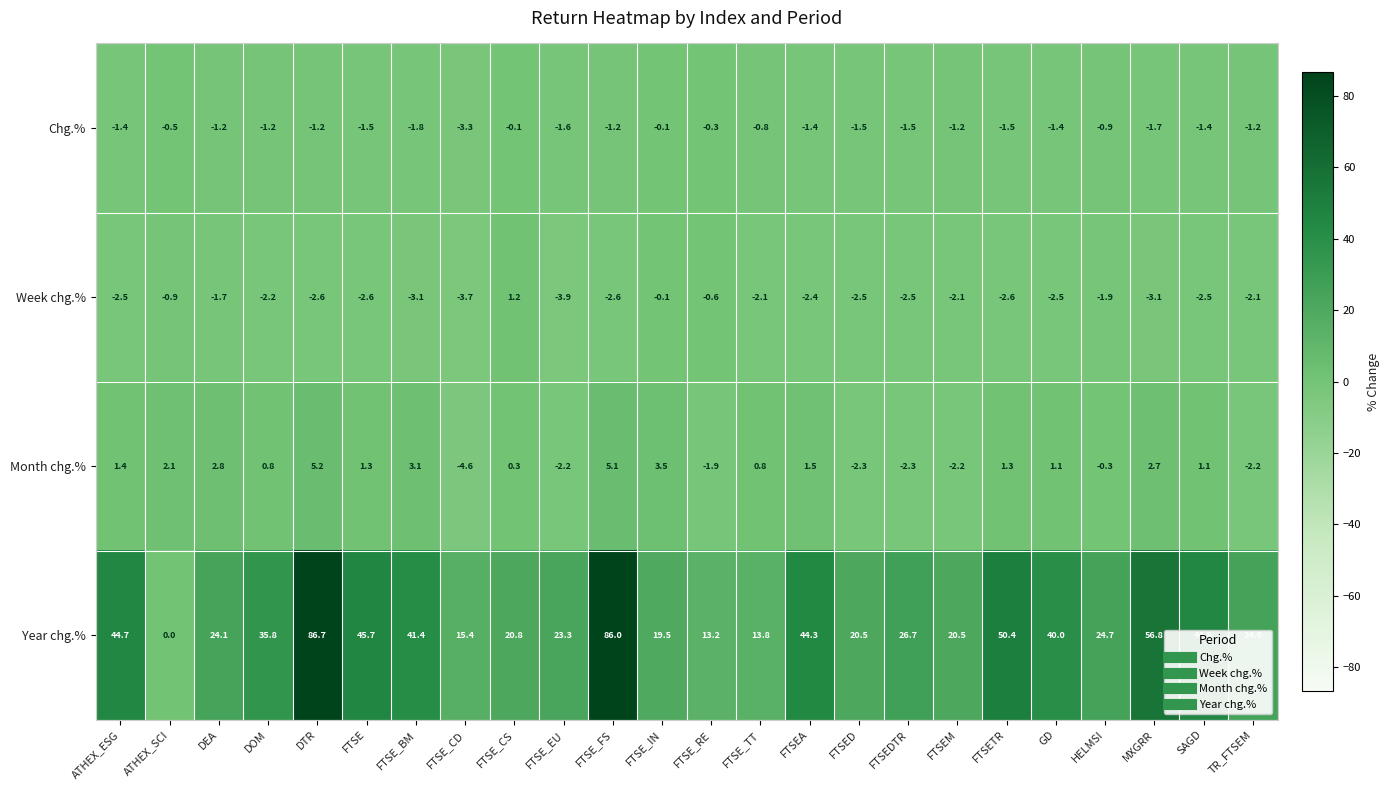

How many series are shown in this chart?

4